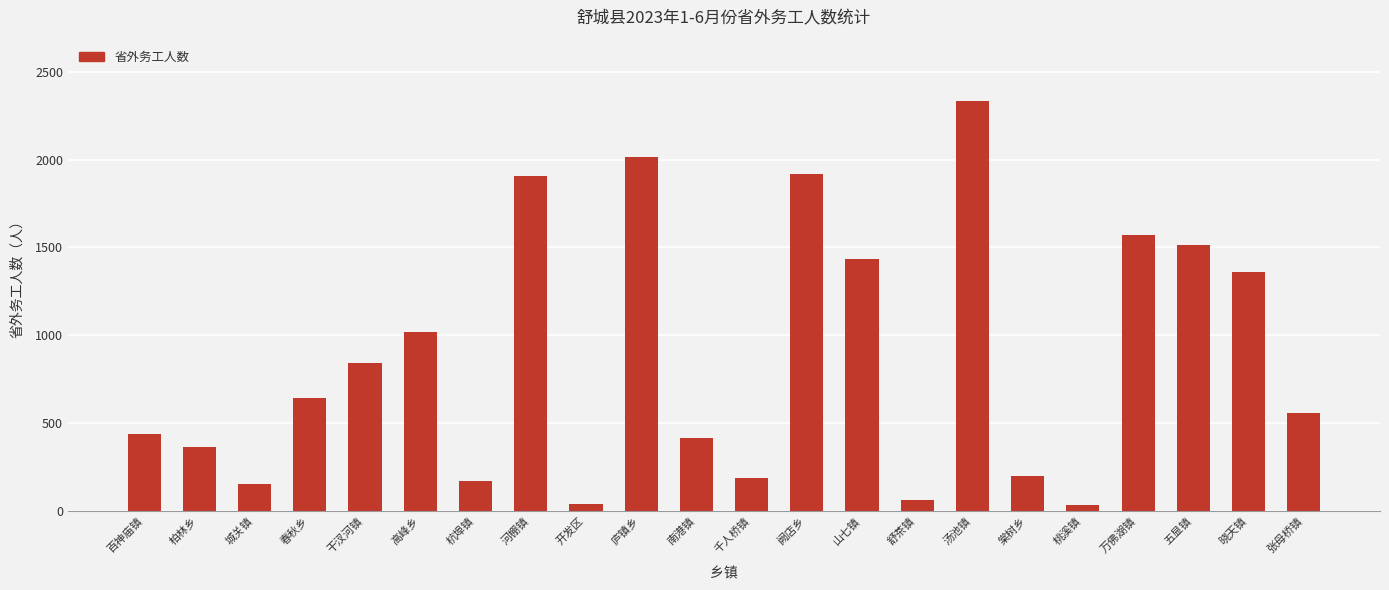

The chart shows a value of 543 at 万佛湖镇. True or false?

False